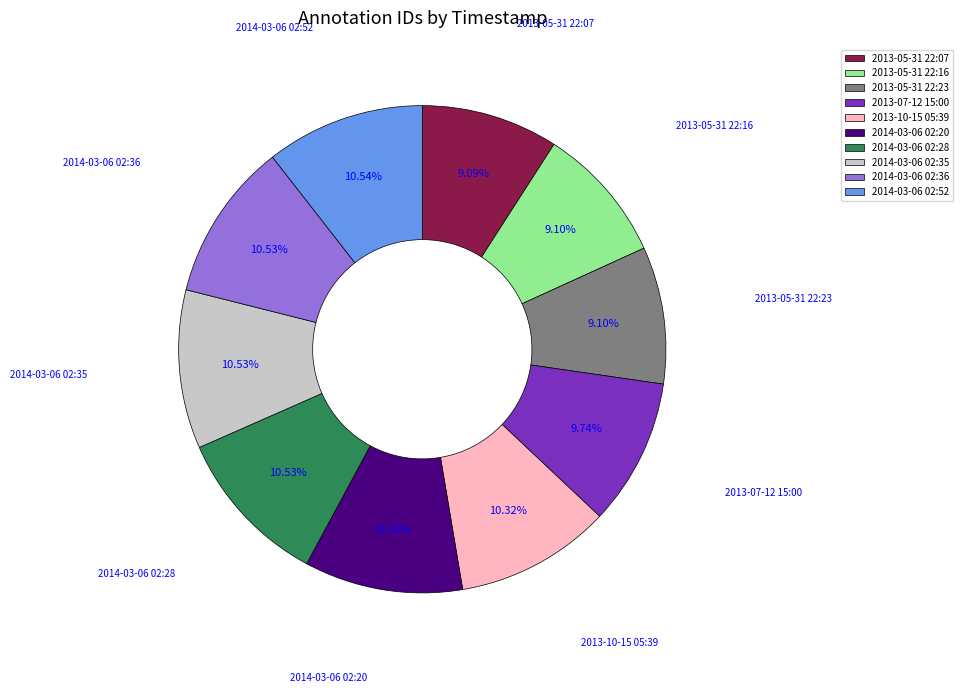

Does any single category account for the majority?

No